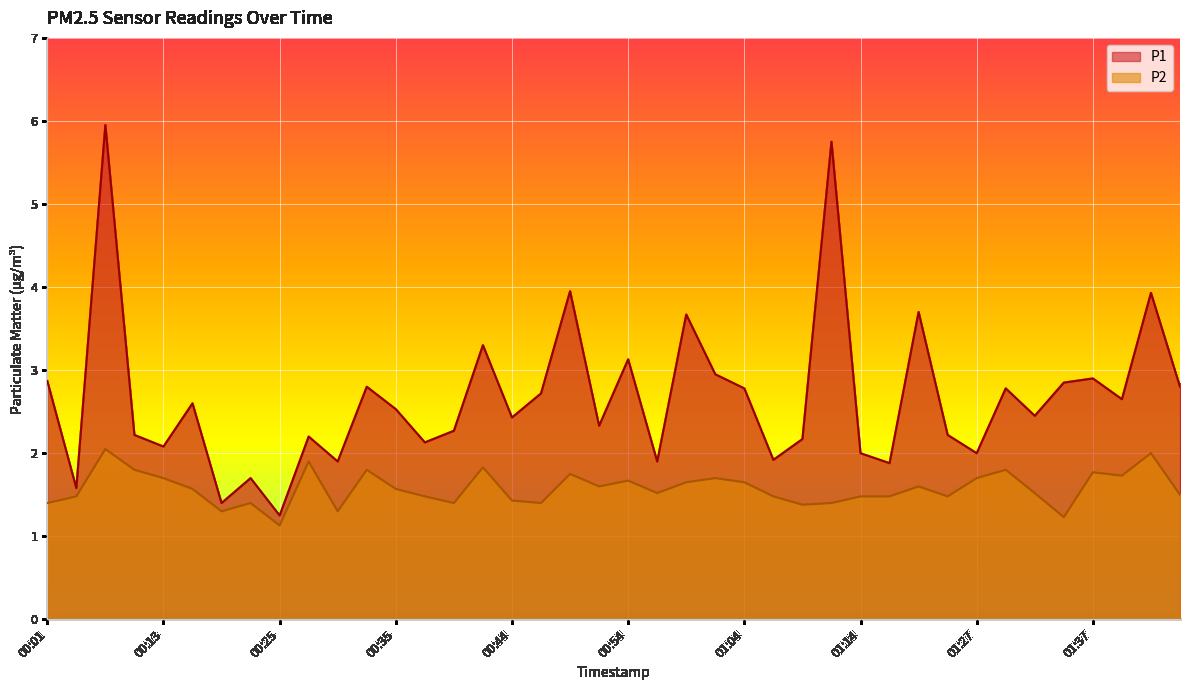

At which category is the sum across all series the highest?

00:08